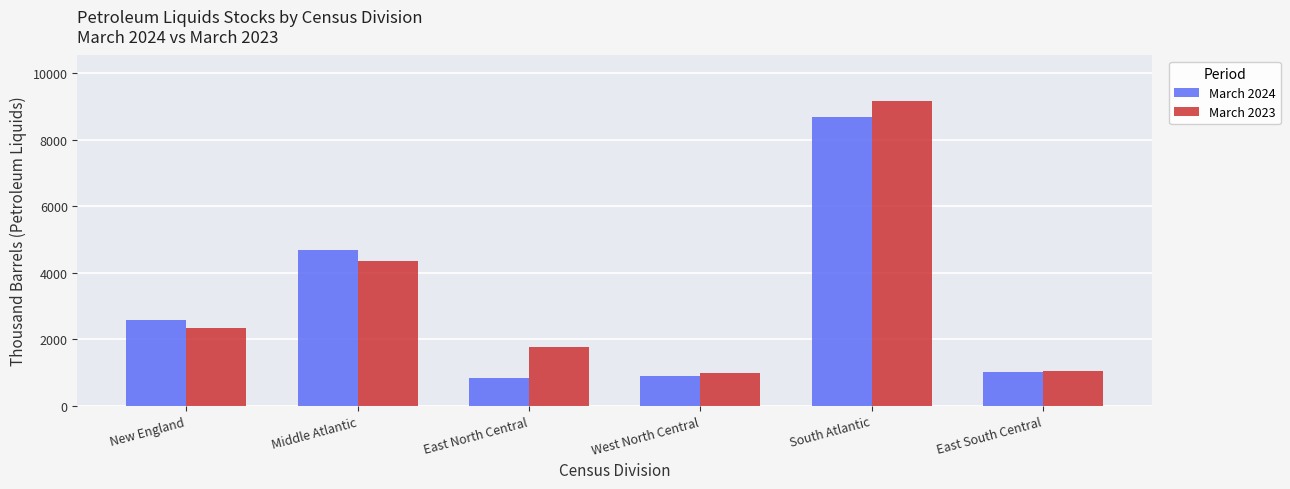

Rank the series by their maximum value, from lowest to highest.

March 2024, March 2023